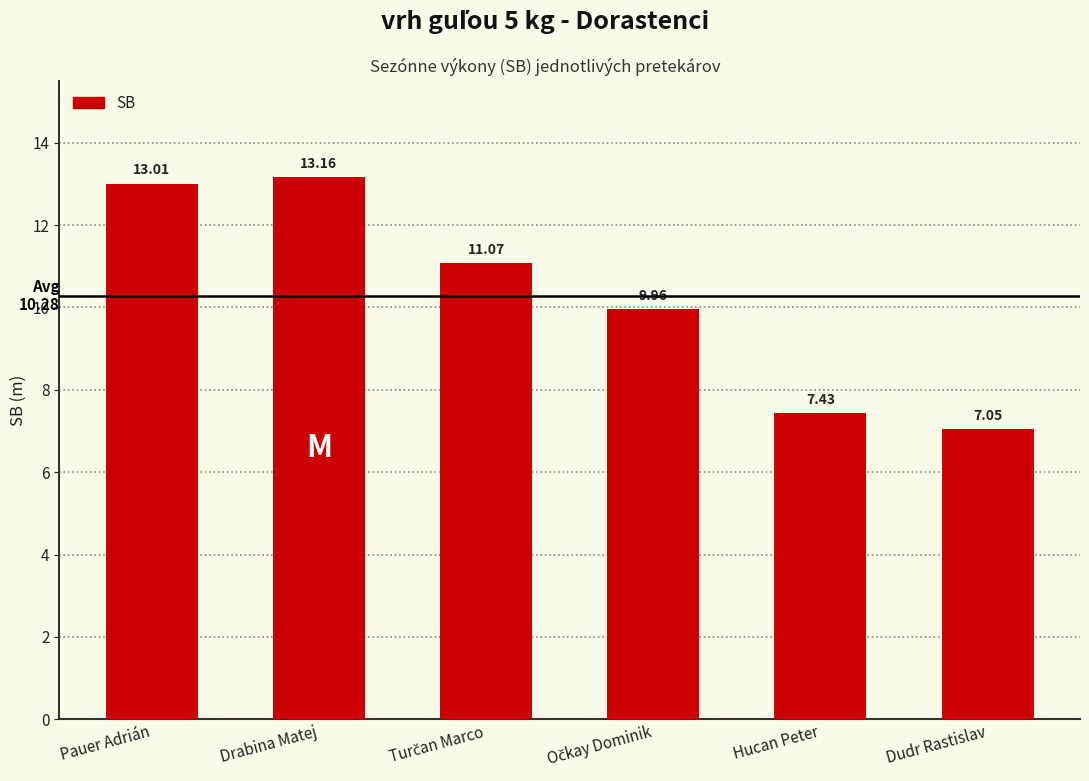

Which label corresponds to the smallest value in the chart?

Dudr Rastislav